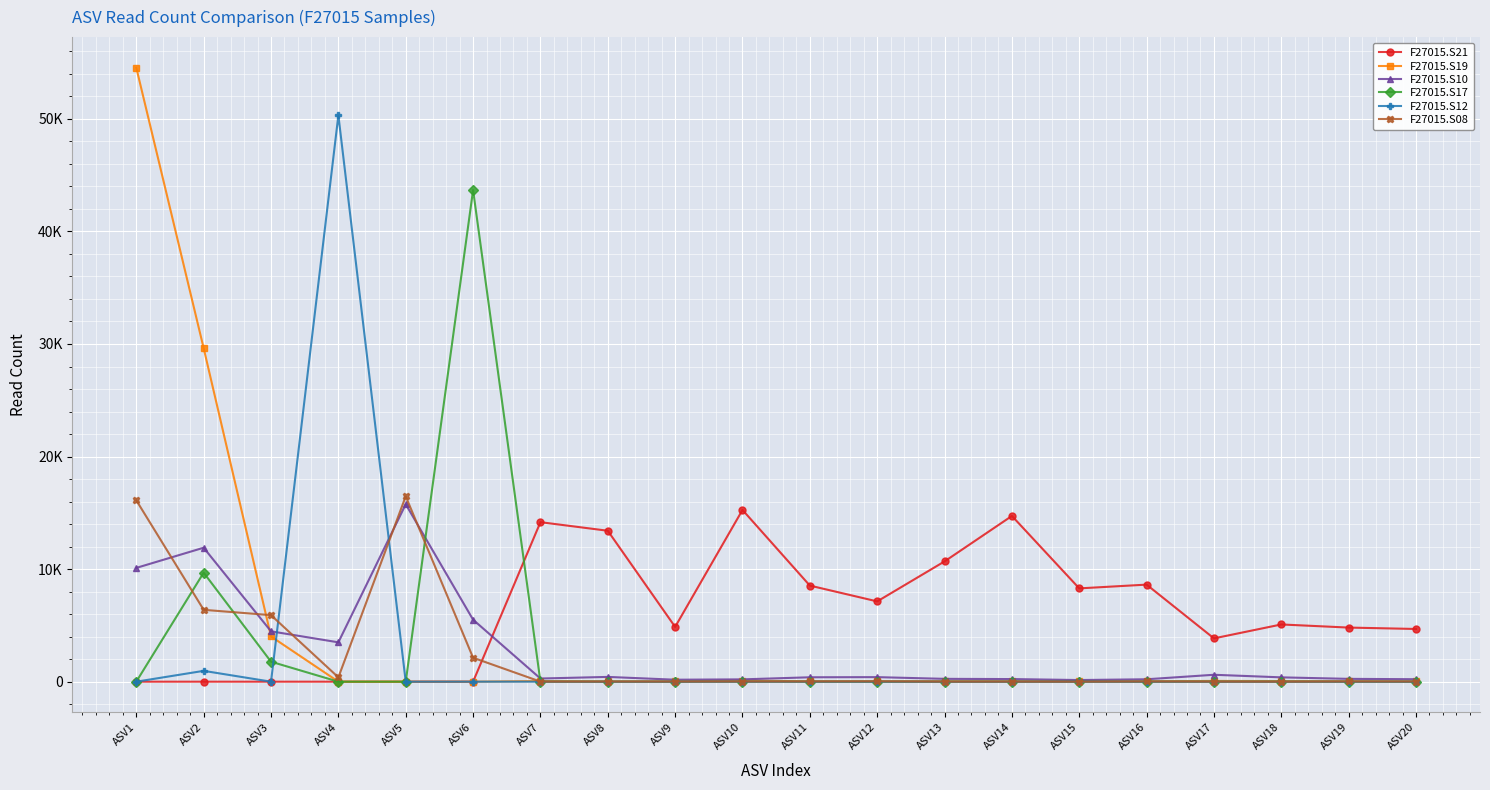

Reading left to right, transcribe all the data shown in this chart.

F27015.S21: 0	0	0	0	0	0	14171	13409	4868	15258	8537	7132	10684	14725	8289	8623	3847	5084	4807	4683
F27015.S19: 54537	29628	4017	0	0	0	56	24	28	99	32	22	38	41	54	33	68	55	38	26
F27015.S10: 10109	11901	4474	3496	15764	5507	281	424	175	206	391	404	252	232	146	214	614	385	251	219
F27015.S17: 7	9684	1775	0	0	43671	0	0	0	0	0	0	0	0	0	0	0	0	0	0
F27015.S12: 0	962	0	50316	0	0	0	0	0	0	0	0	0	0	0	0	0	0	0	0
F27015.S08: 16107	6385	5910	384	16466	2129	5	12	12	15	22	33	7	6	0	20	6	0	19	16